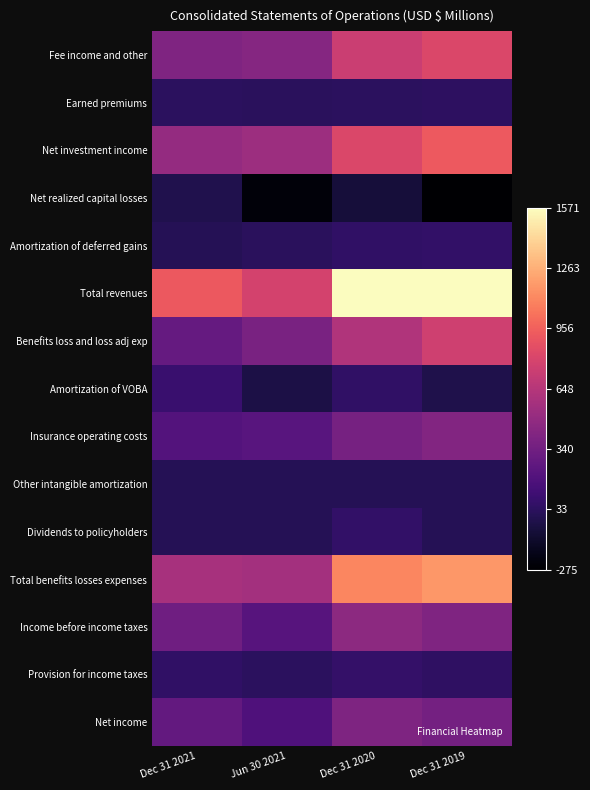

Between Dec 31 2021 and Dec 31 2019, which is larger?

Dec 31 2019